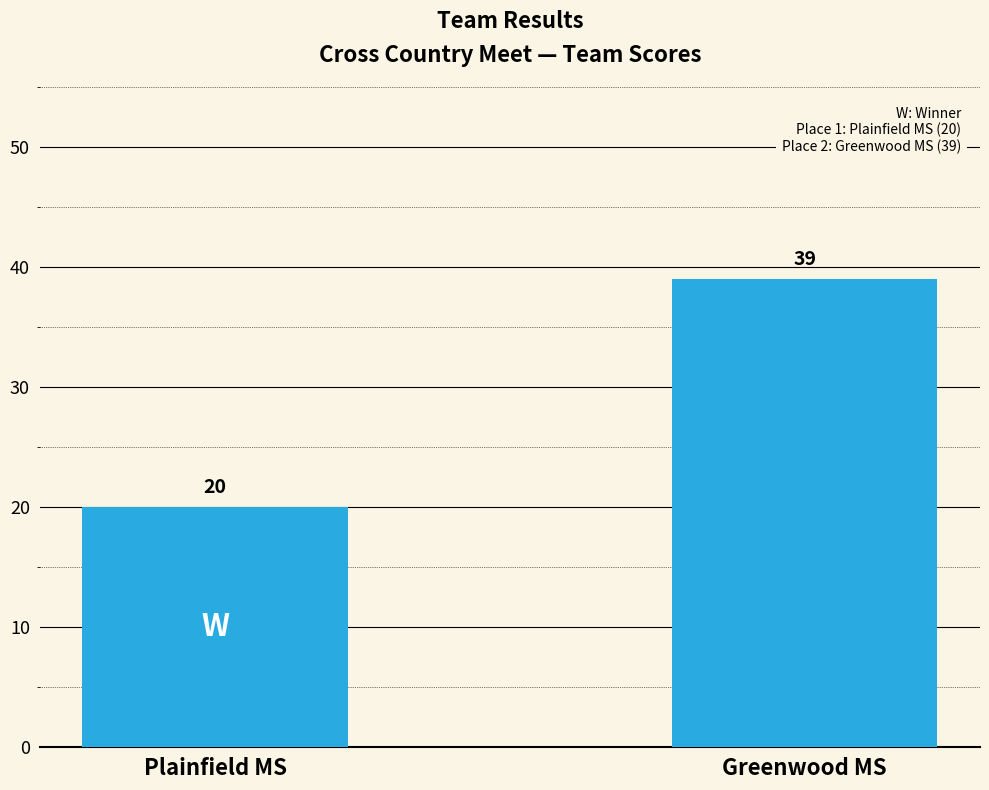

Reading left to right, extract all data points from this chart.

Plainfield MS=20	Greenwood MS=39